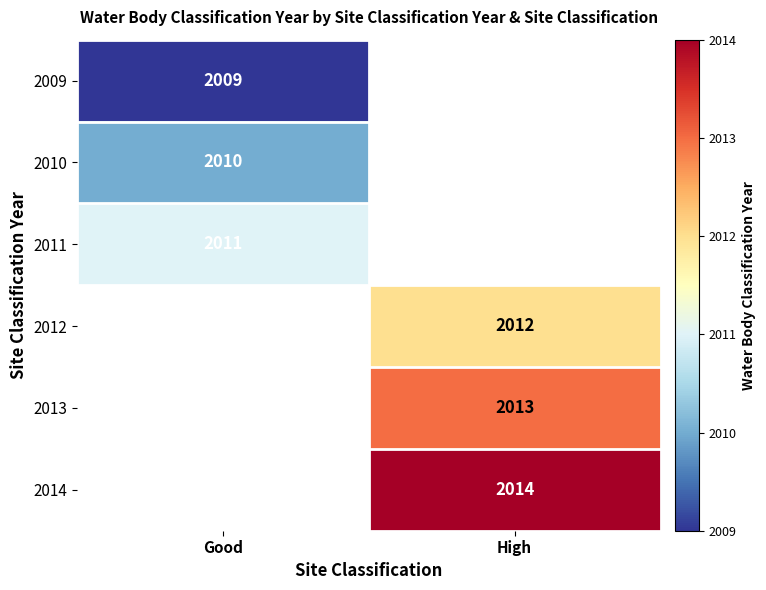

Is it true that 2014 equals 1145 at High?

False